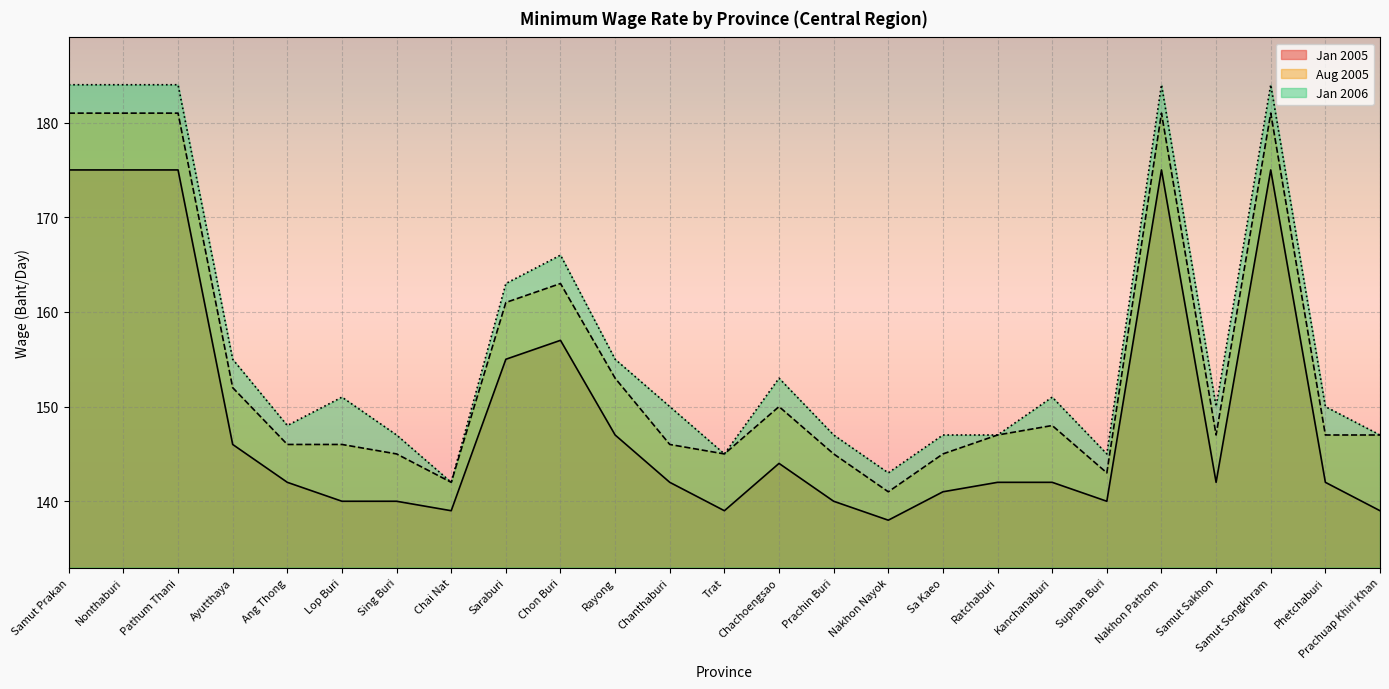

Where is the first local maximum for Jan 2005?

Chon Buri